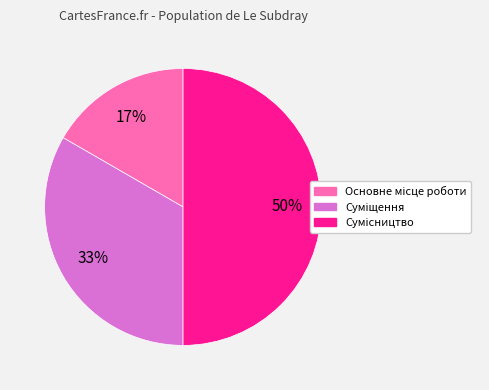

To the nearest percent, what is the difference between the largest and smallest slice percentages?

33%